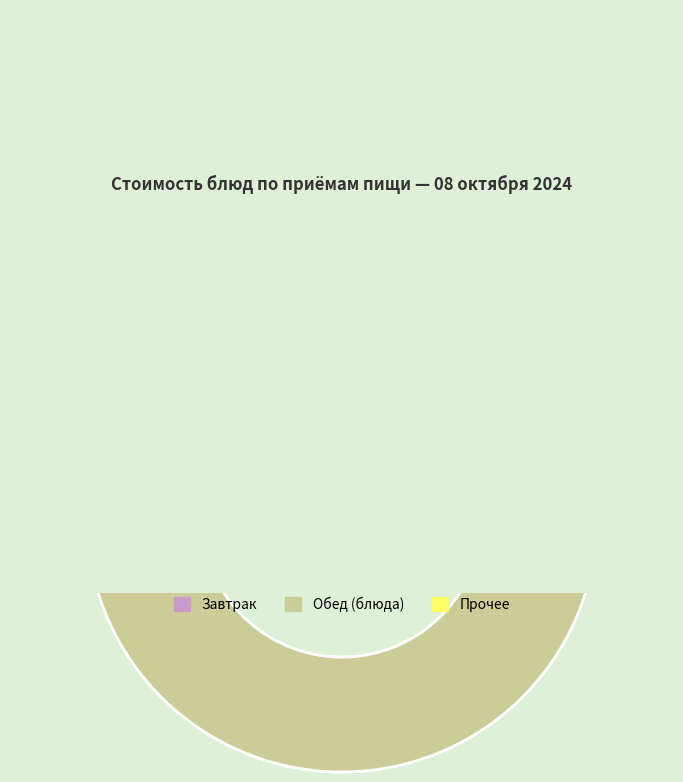

Approximately how many times larger is the value at Хлеб ржаной (обед) compared to Суп с крупой?

0.4